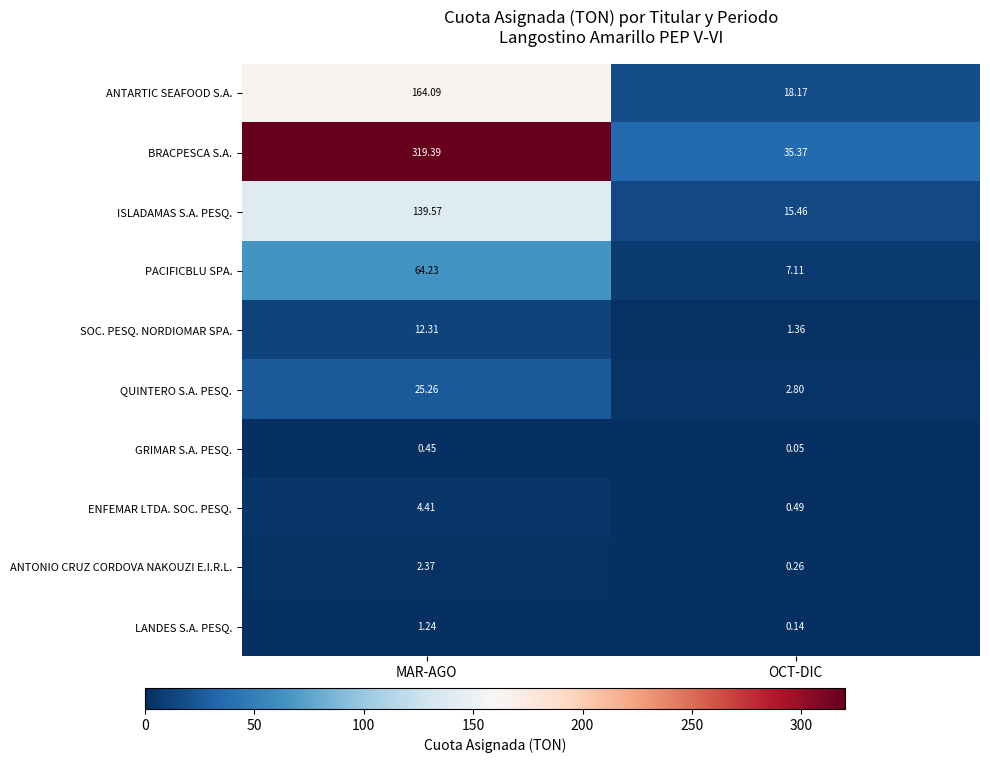

Where does the LANDES S.A. PESQ. series first go above 1?

MAR-AGO